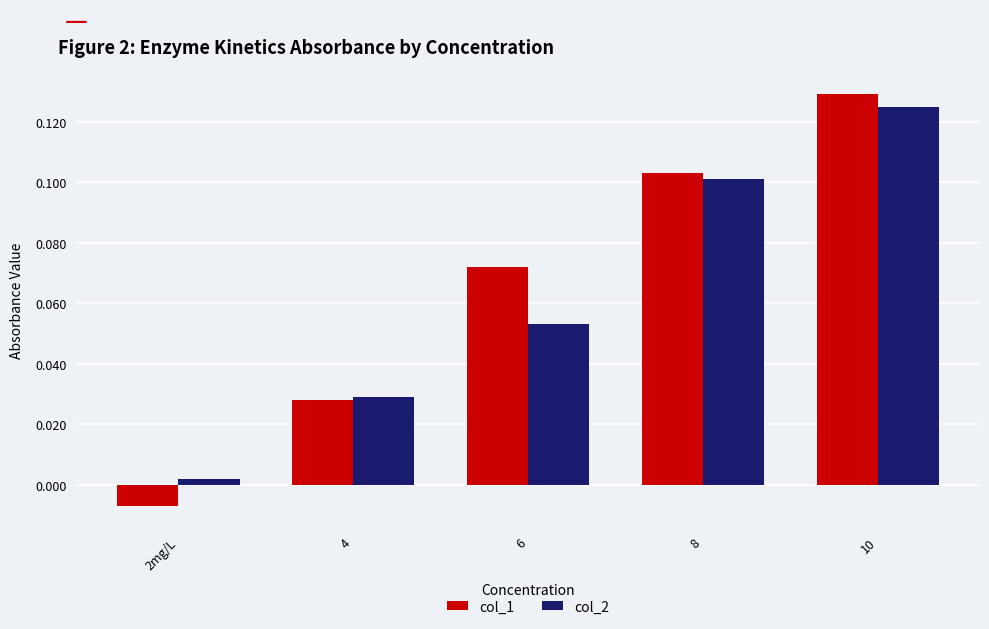

True or false: col_1 has a value of 0.2 at 10.

False